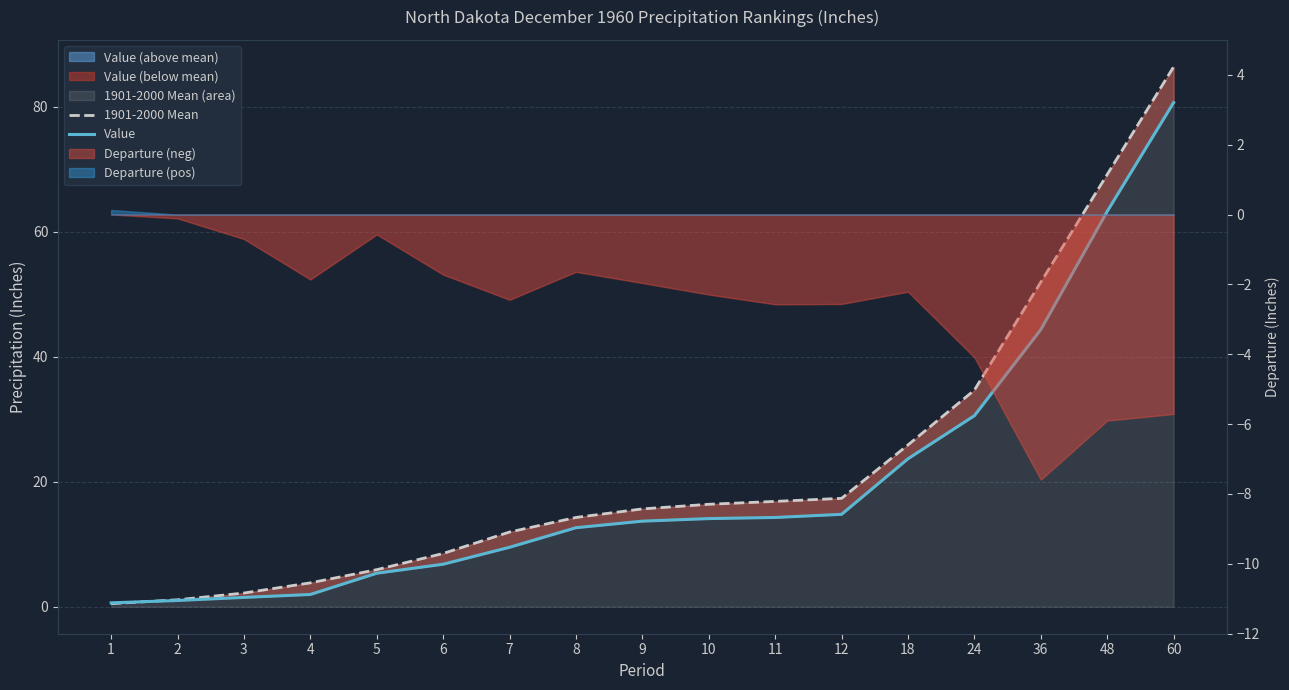

Reading right to left, list all the values displayed in this chart.

1901-2000 Mean: 86.4	69.1	51.9	34.6	25.9	17.3	16.9	16.4	15.7	14.3	11.9	8.5	5.9	3.8	2.2	1.1	0.5
Value: 80.7	63.2	44.3	30.6	23.7	14.8	14.3	14.1	13.7	12.6	9.5	6.8	5.4	2.0	1.5	1.0	0.6